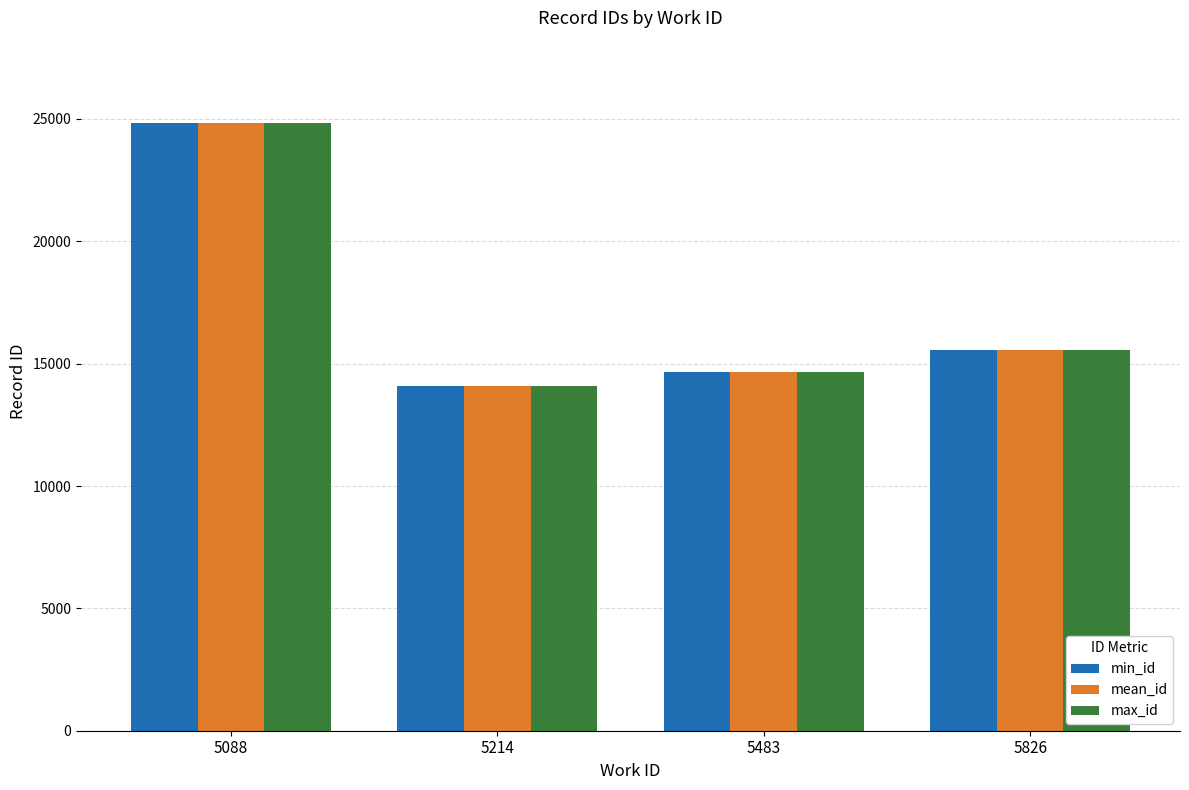

At which category is the sum across all series the highest?

5088